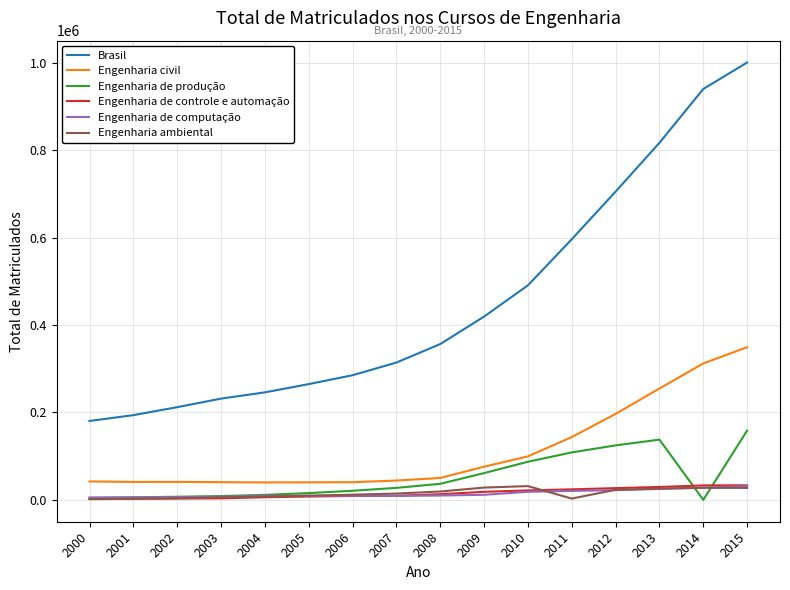

What is the difference between the maximum and second lowest values in the Engenharia ambiental series?

28975